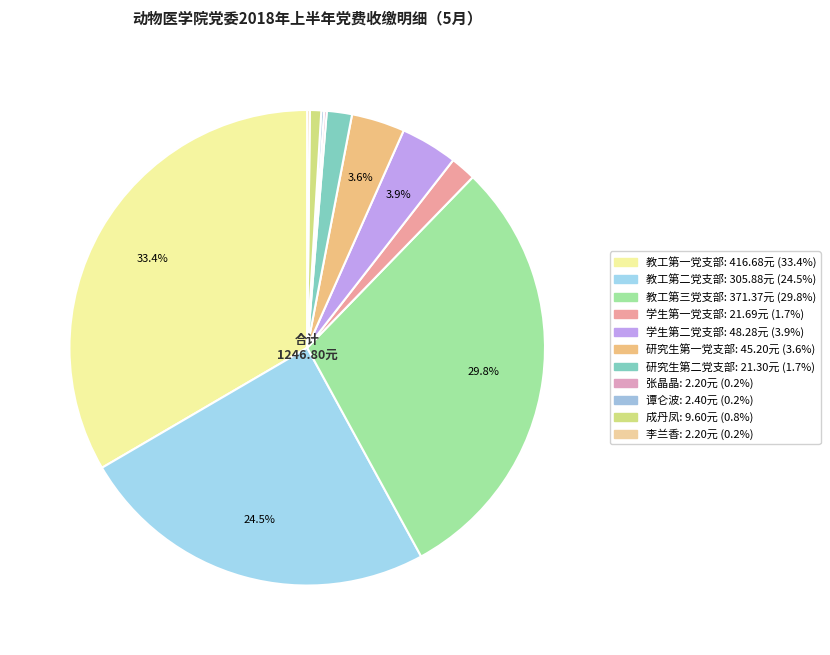

What is the change in value from 教工第二党支部 to 研究生第一党支部?

-260.7